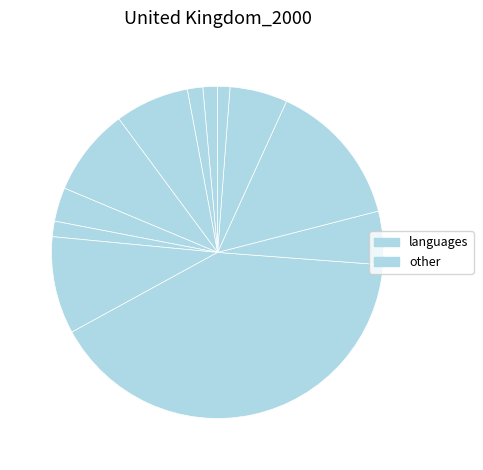

How many slices are in this pie chart?

12